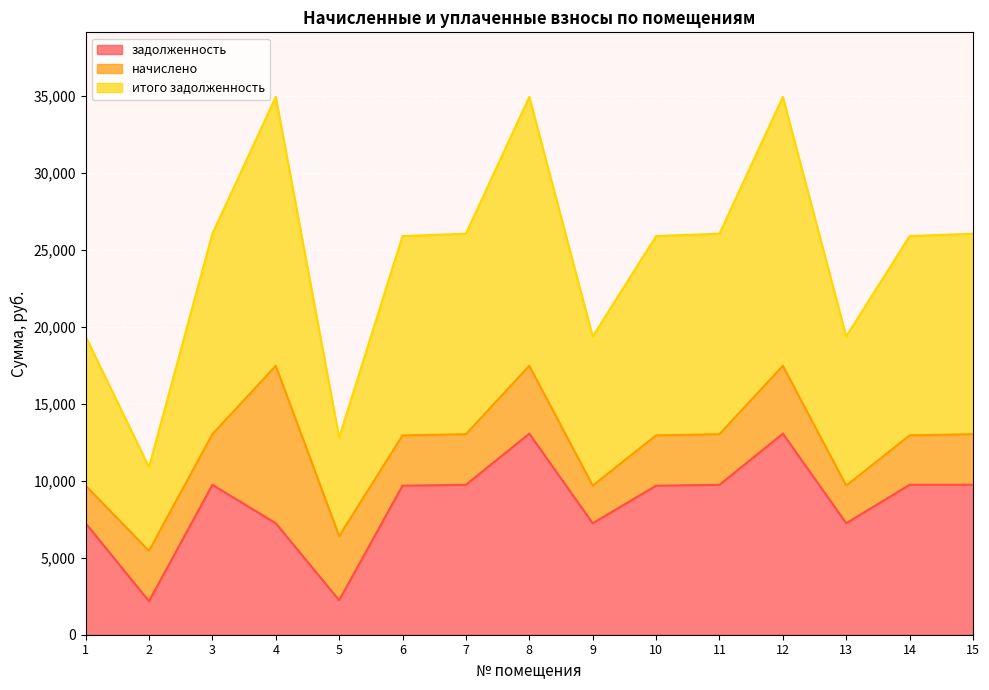

What is the minimum value for итого задолженность?

5443.2